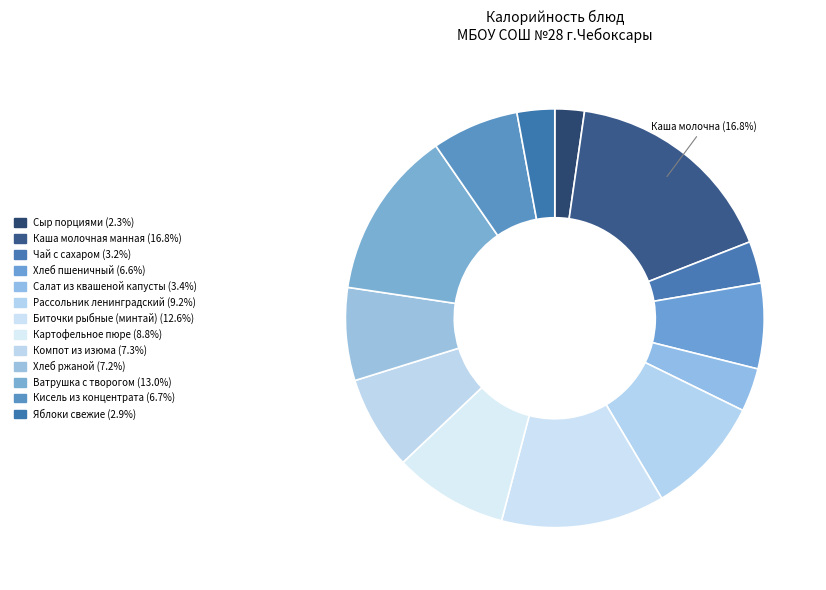

What is the change in value from Биточки рыбные (минтай) to Хлеб ржаной?

-96